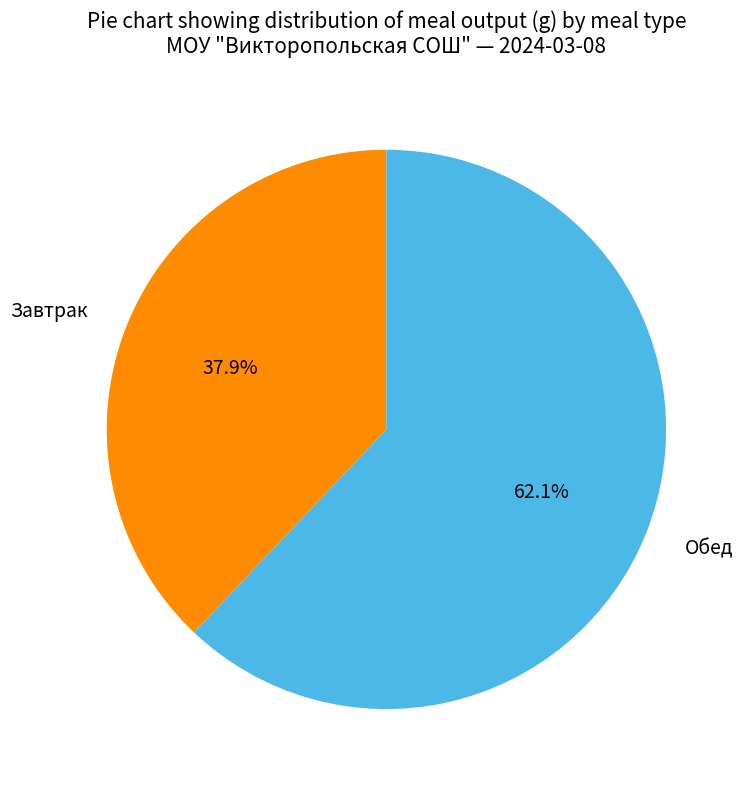

True or false: Завтрак accounts for 51% of the total.

False